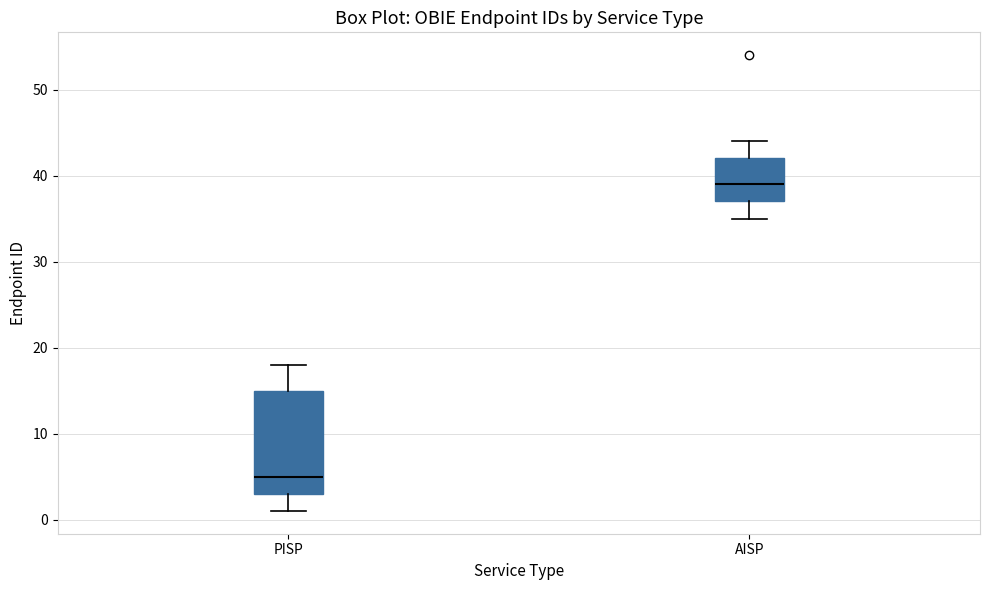

Reading left to right, read every box against the y-axis: the position of its median line, the range the box covers, and the ends of its whiskers. The values are not printed on the chart, so give them approximately, as read against the axis.

PISP: median 5, box 3 to 15, whiskers 1 to 18
AISP: median 39, box 37 to 42, whiskers 35 to 44